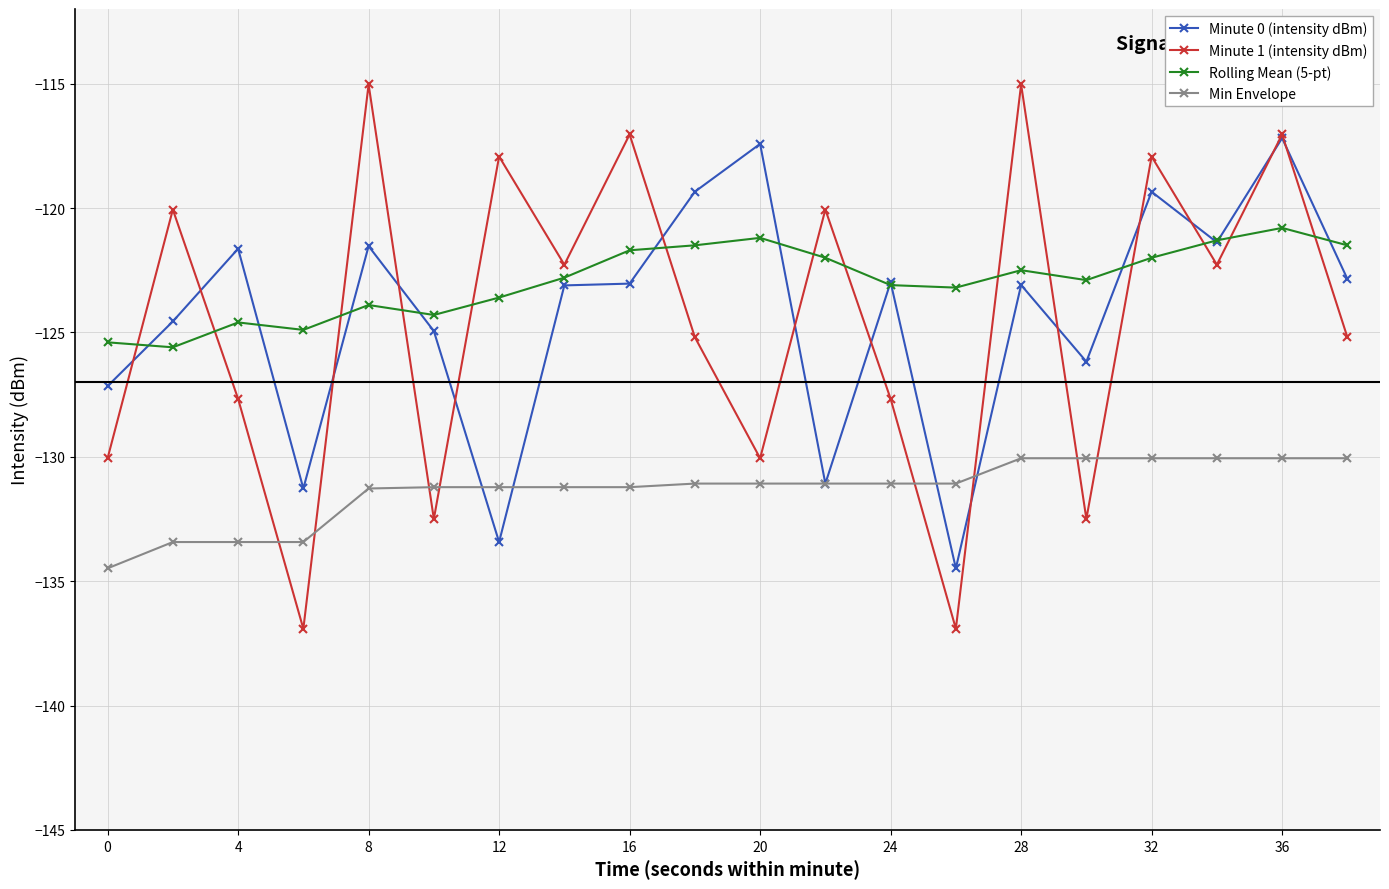

Which series has the largest range (max minus min)?

Minute 1 (intensity dBm)